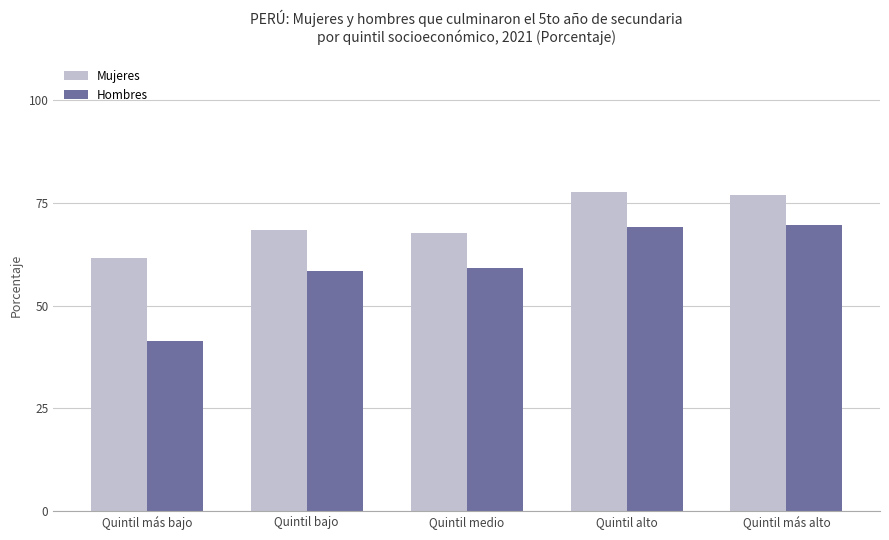

What is the spread (max minus min) of values at Quintil bajo?

9.8